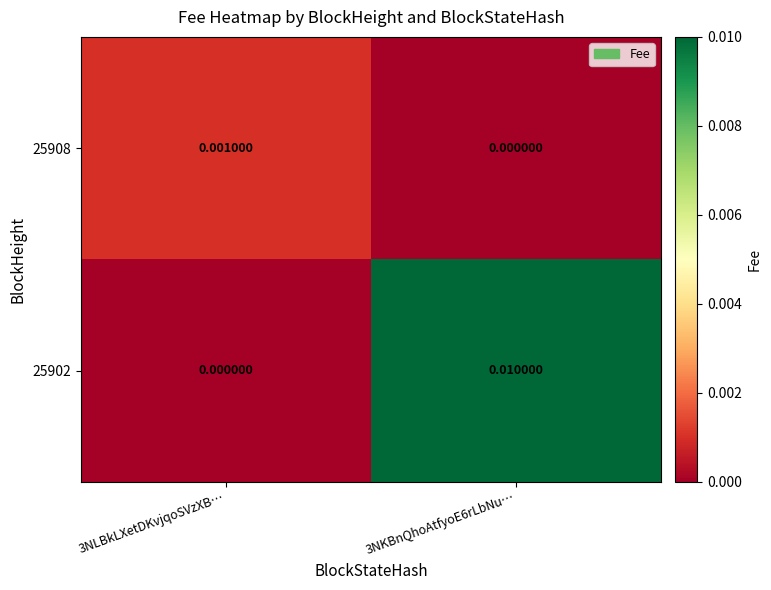

Is the value of 25902 at 3NLBkLXetDKvjqoSVzXB… greater than the value of 25908 at 3NLBkLXetDKvjqoSVzXB…?

No